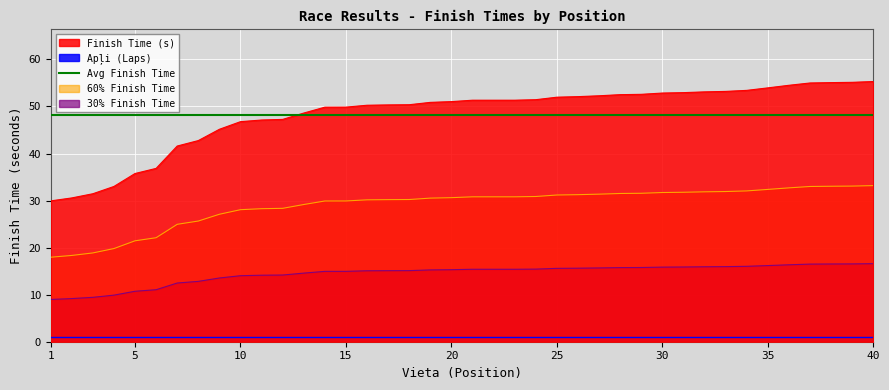

Between 3 and 2, which is larger?

3